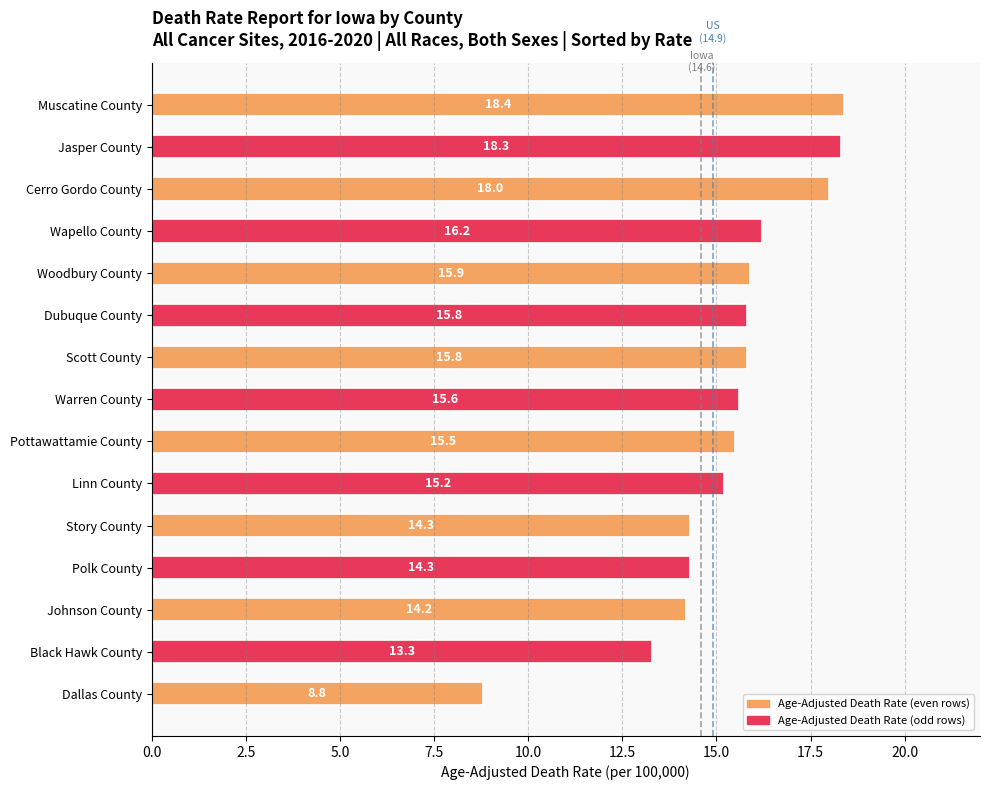

What is the value of the 1st bar from the top?

18.4